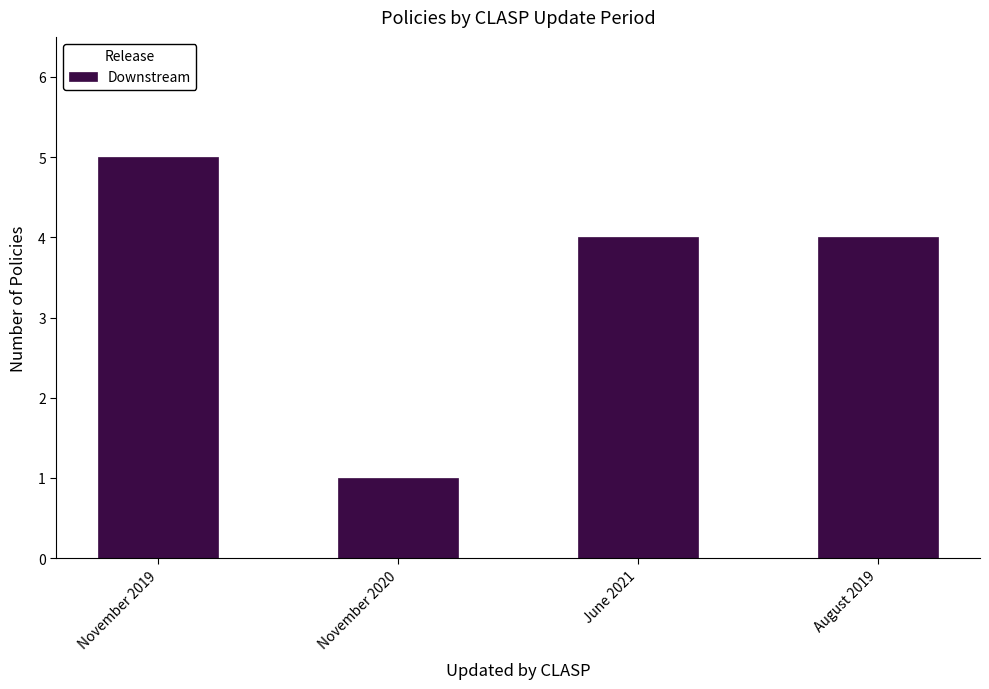

Reading left to right, list all the values displayed in this chart.

November 2019=5	November 2020=1	June 2021=4	August 2019=4